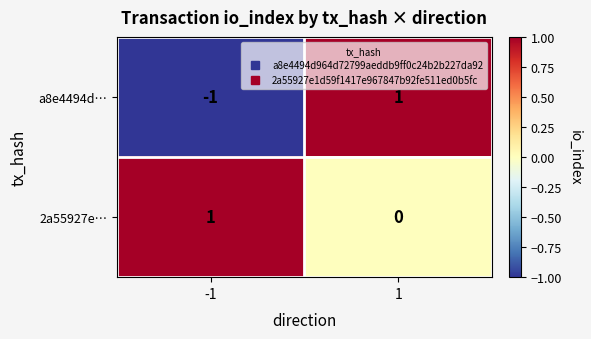

Reading left to right, list all the values displayed in this chart.

a8e4494d…: -1=-1	1=1
2a55927e…: -1=1	1=0